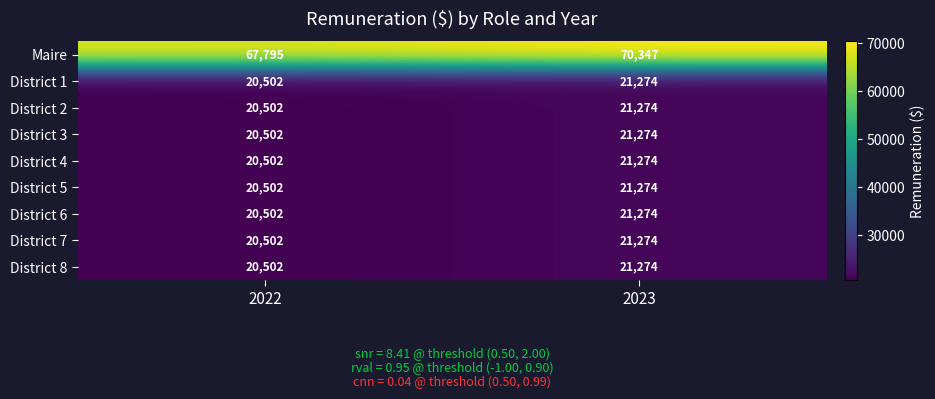

What is the difference between the highest and lowest values at 2023?

49073